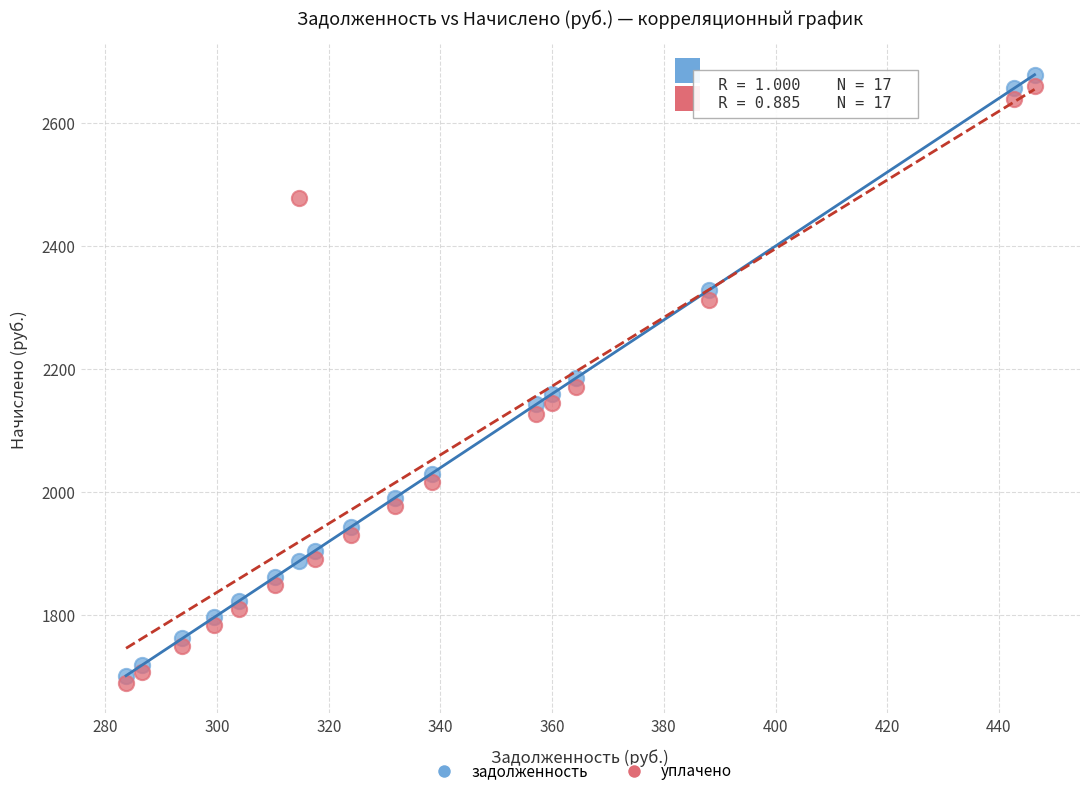

Across all data points, what is the range of Y values (max minus min)?

988.1